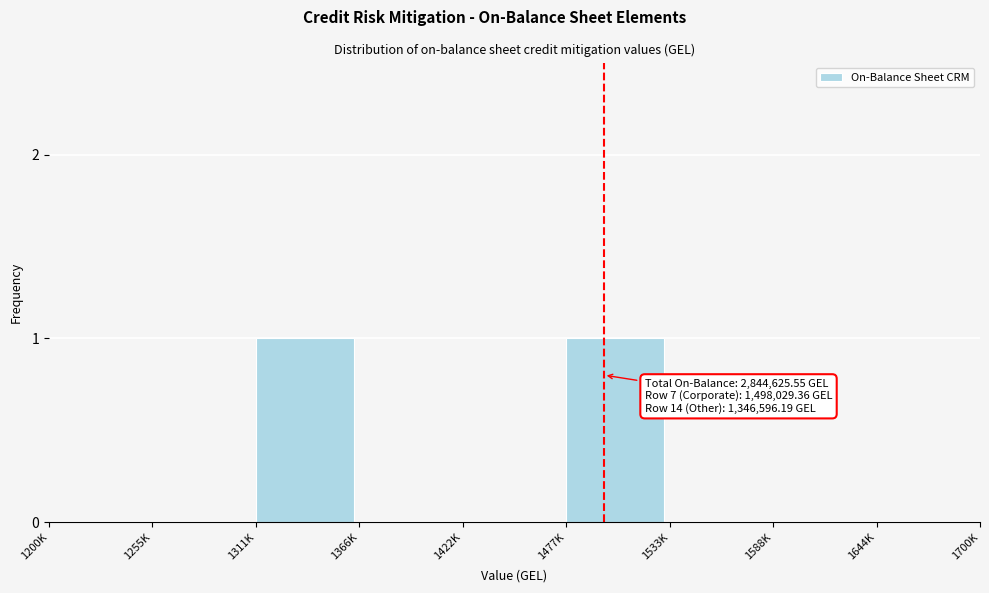

Reading right to left, what are all the values shown in this chart?

1644K=0	1588K=0	1533K=0	1477K=1	1422K=0	1366K=0	1311K=1	1255K=0	1200K=0